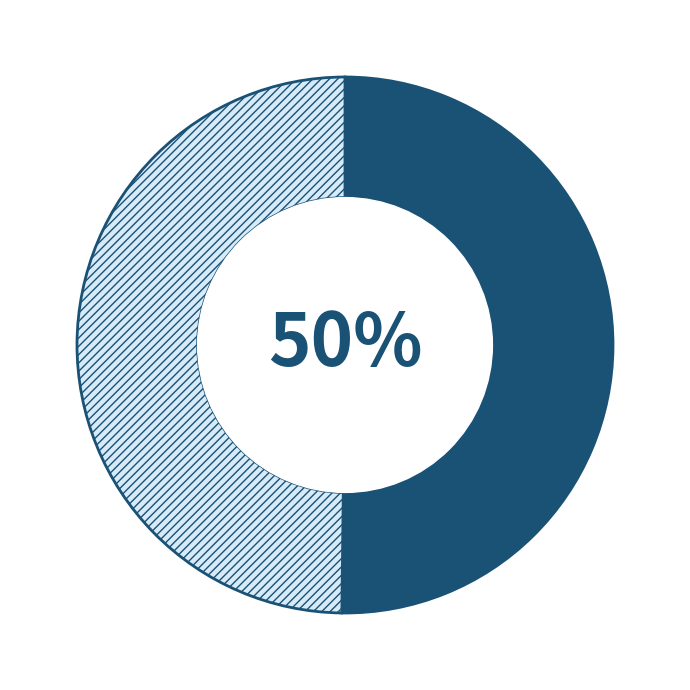

To the nearest percent, what is the average slice percentage?

50%